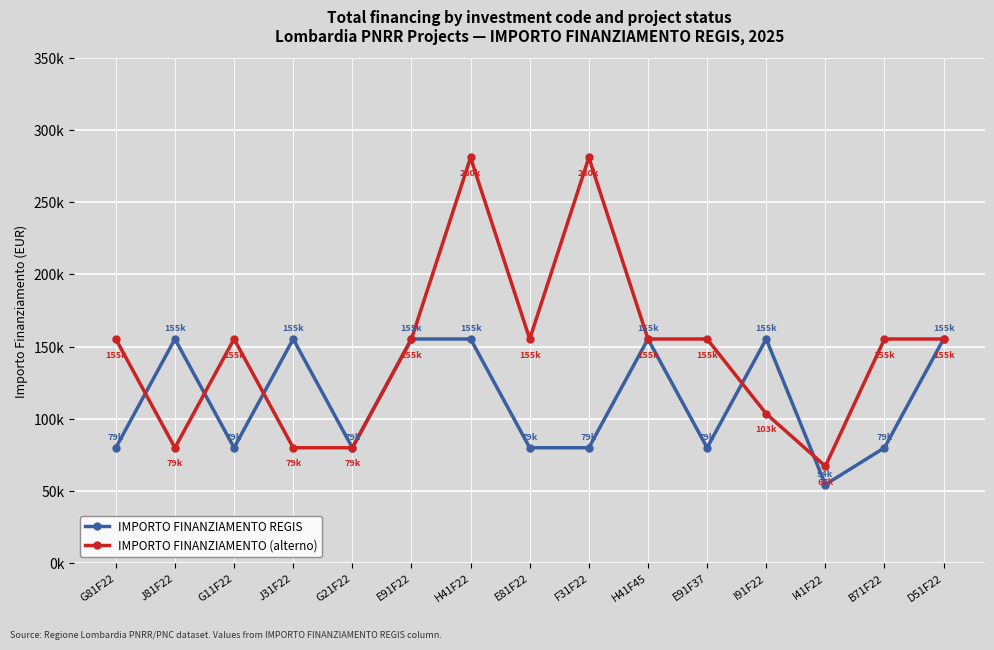

What is the label of the 14th point from the left?

B71F22